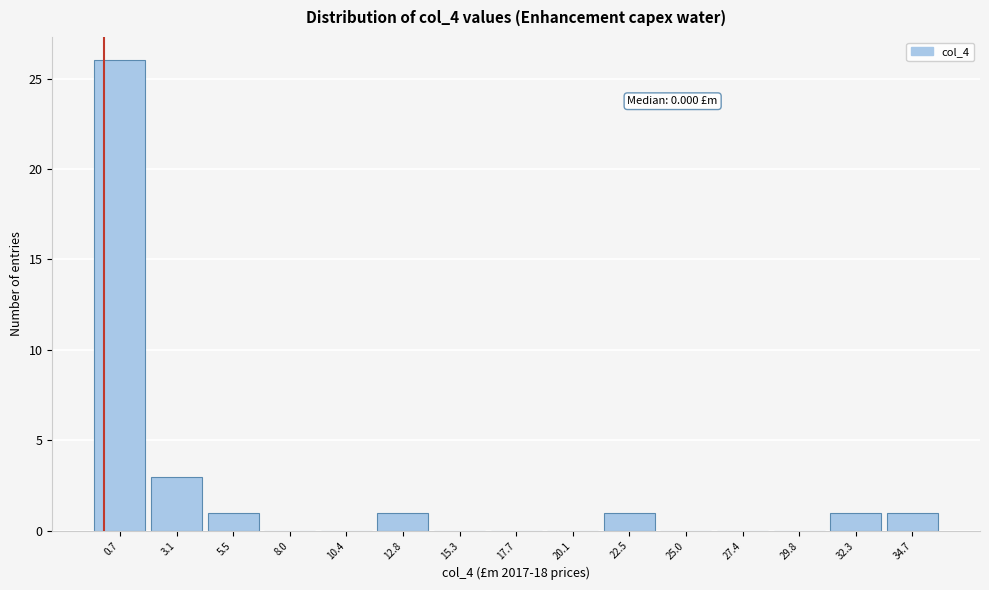

Over which range of the x-axis is the bar tallest?

-0.5 to 2.0